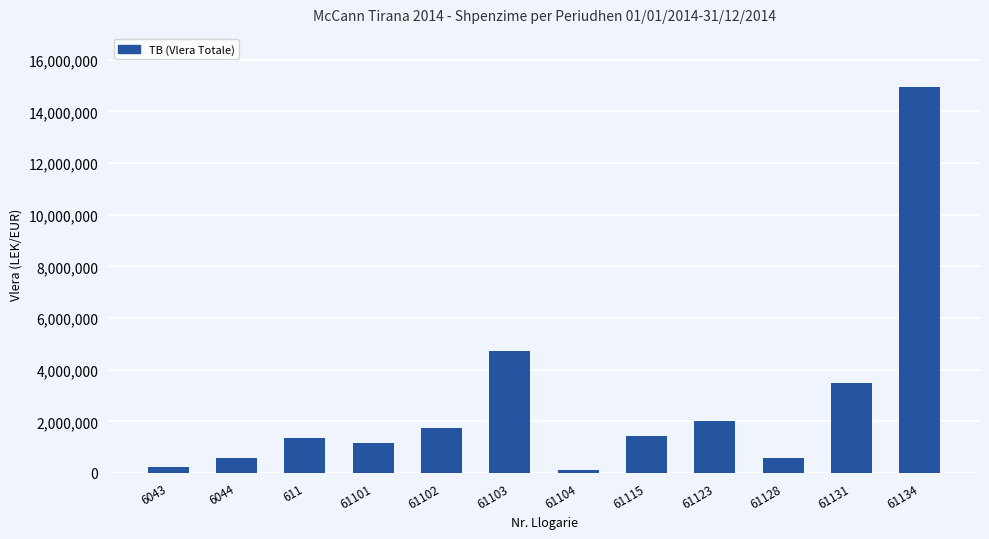

What is the maximum value shown in the chart?

14931158.8